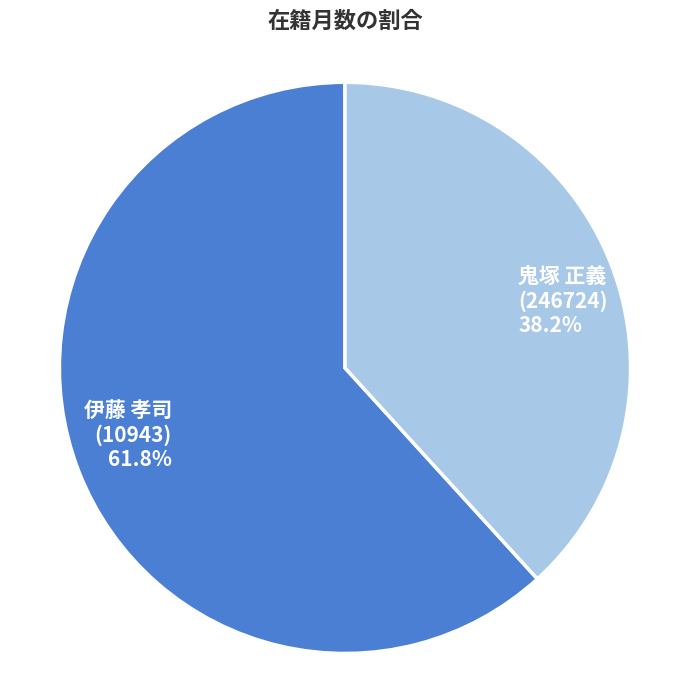

To the nearest percent, what is the average slice percentage?

50%